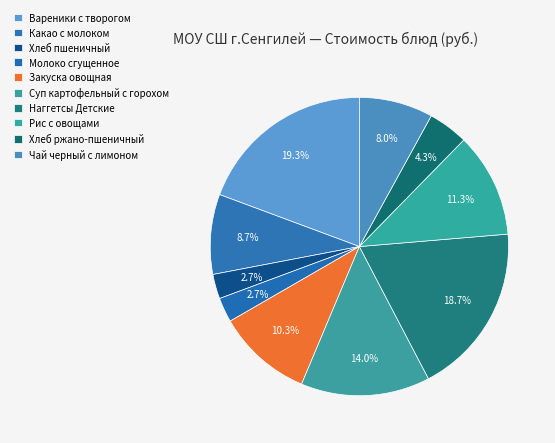

Does Чай черный с лимоном account for over 50% of the chart?

No